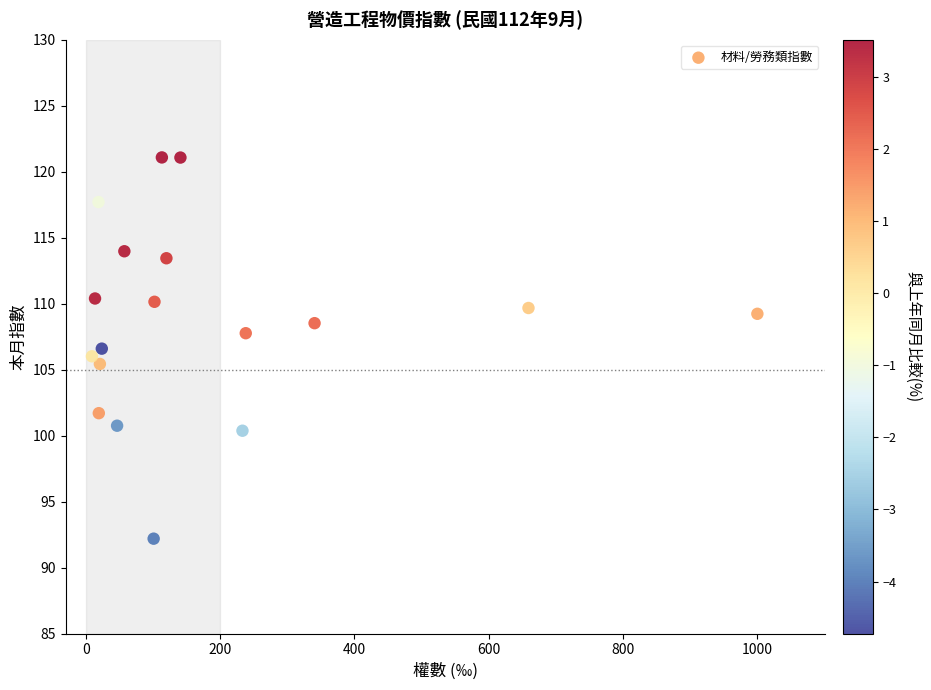

What is the range of Y values (max minus min)?

28.9